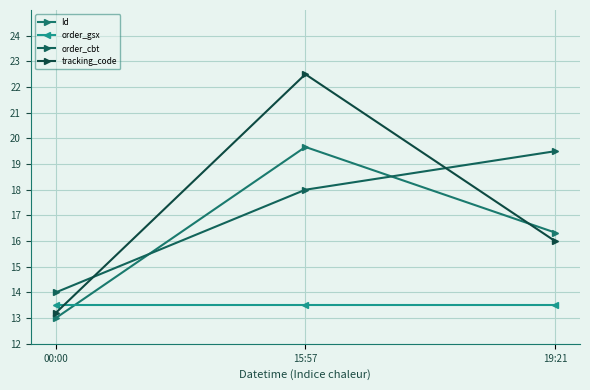

Rank the series by their maximum value, from lowest to highest.

order_gsx, order_cbt, Id, tracking_code